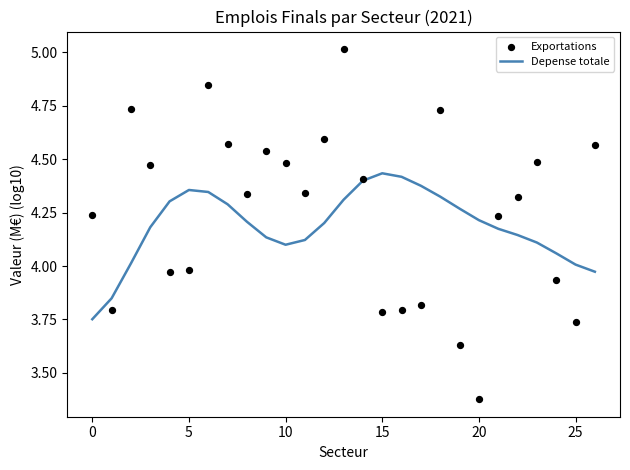

Which series has the largest total across all categories?

Exportations